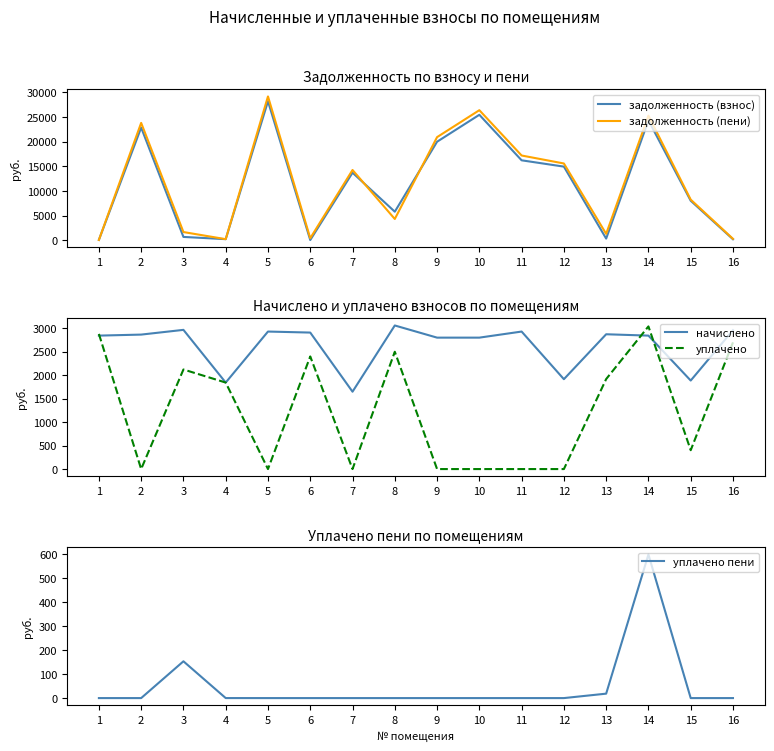

Rank the series by their maximum value, from highest to lowest.

задолженность (пени), задолженность (взнос), начислено, уплачено, уплачено пени